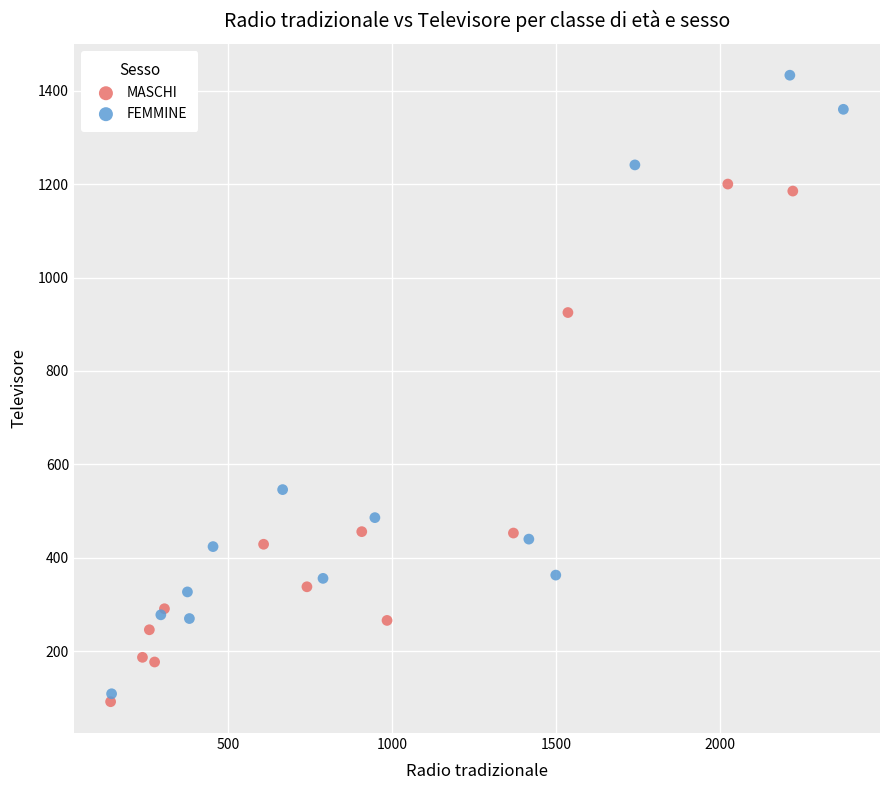

Which series contains the highest Y value?

FEMMINE